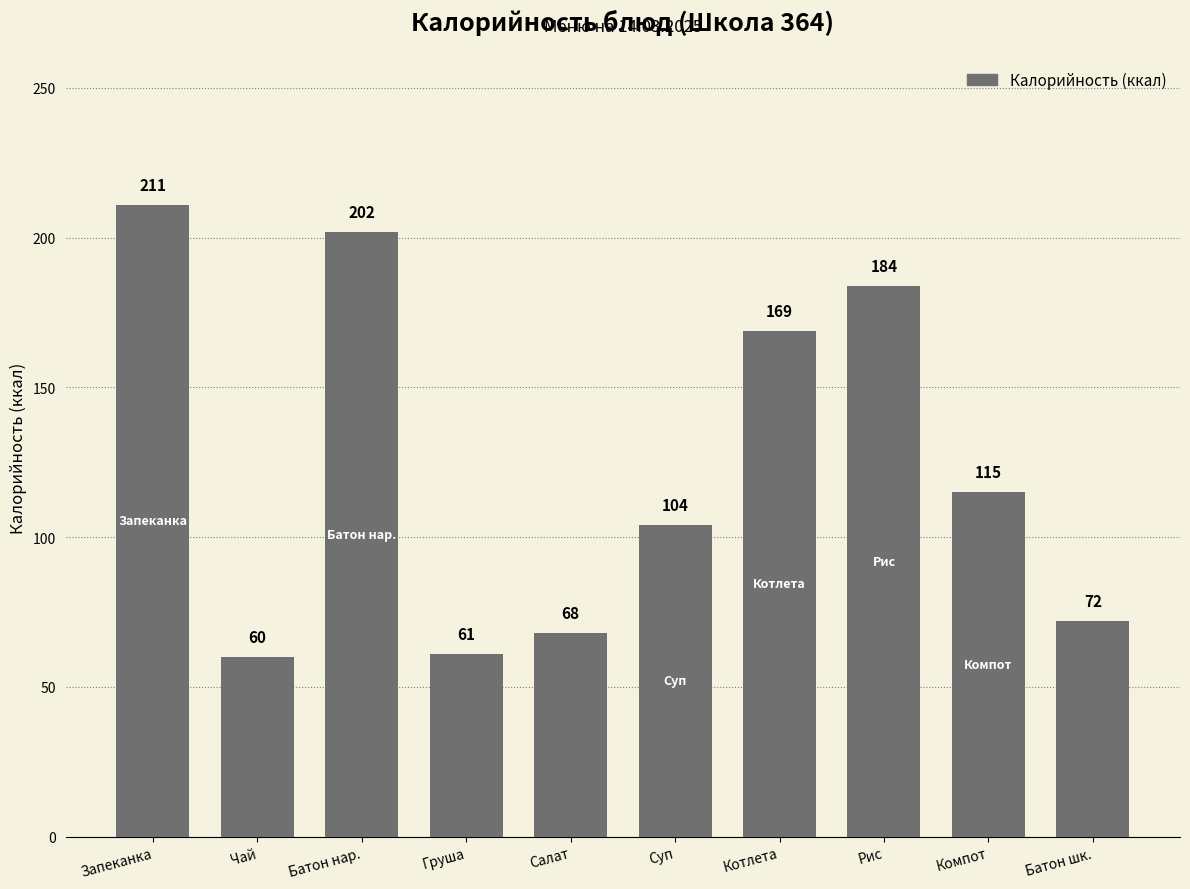

What is the label of the 8th bar from the right?

Батон нар.